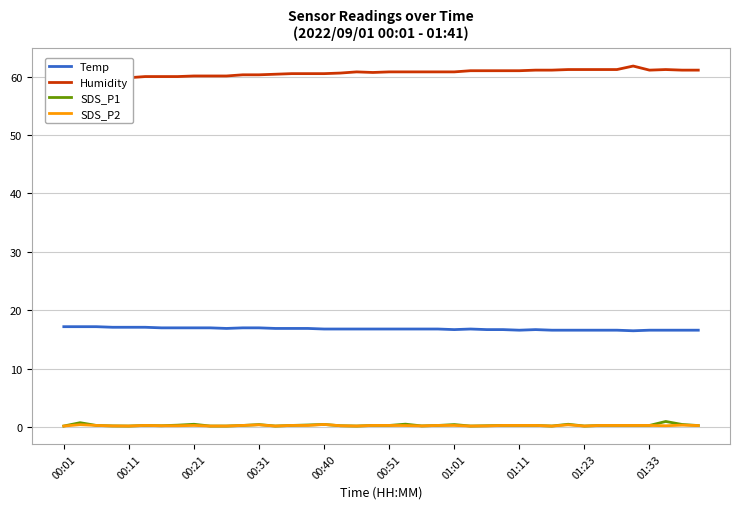

True or false: SDS_P1 has a value of 0.3 at 35.

True